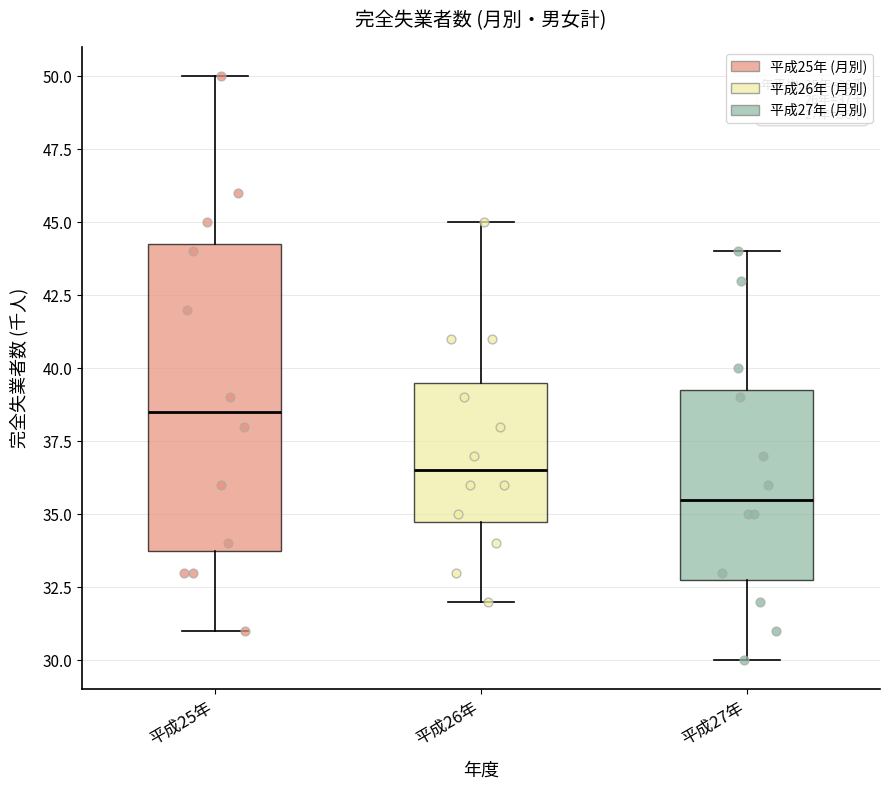

Which box is the tallest, from its lower edge to its upper edge?

平成25年